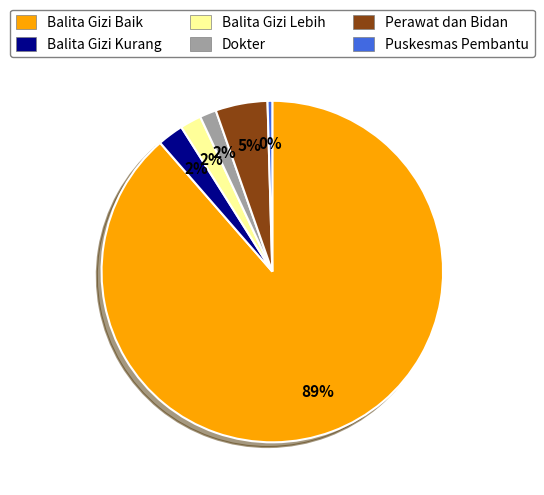

To the nearest percent, what percentage of the pie is Balita Gizi Kurang?

2%